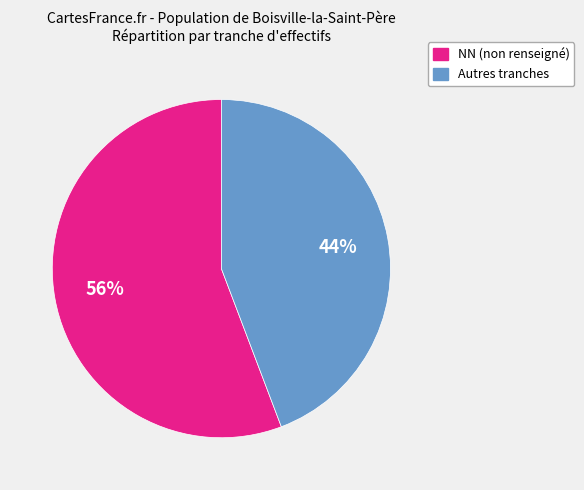

The Autres tranches slice represents 44% of the pie. True or false?

True